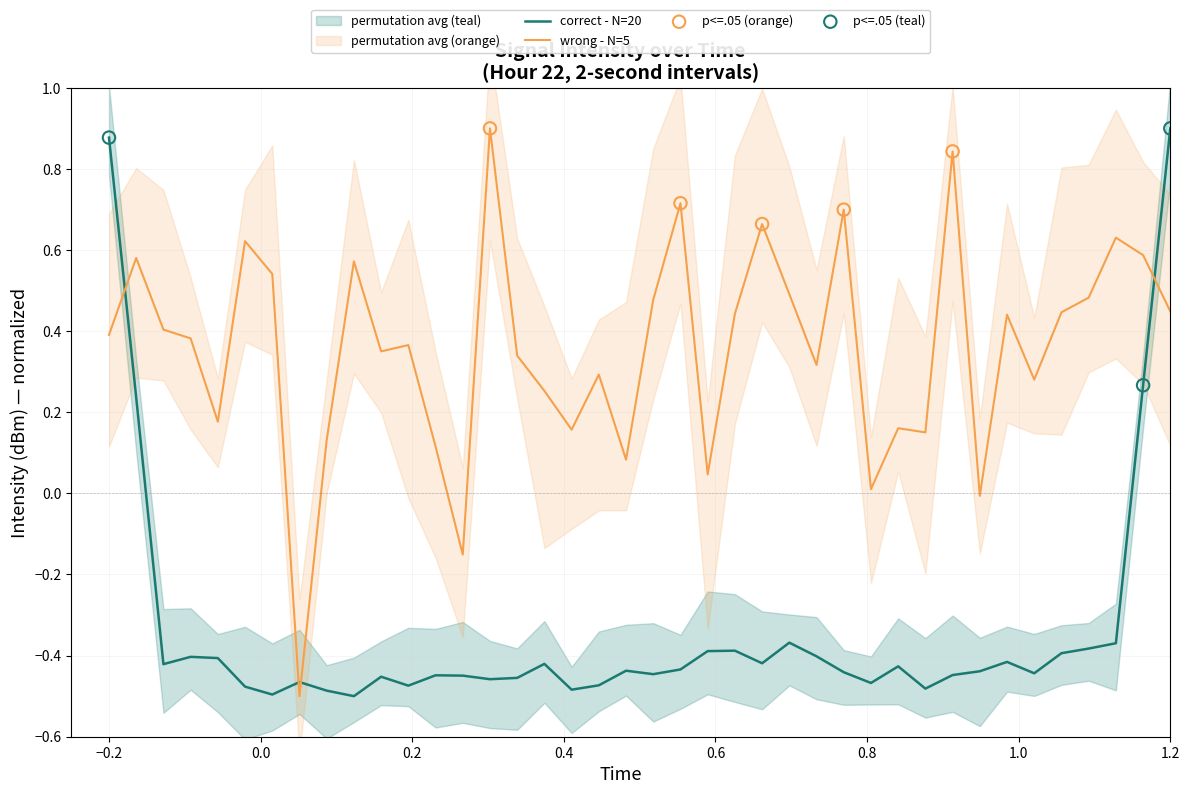

How many times do wrong - N=5 and correct - N=20 cross each other?

4